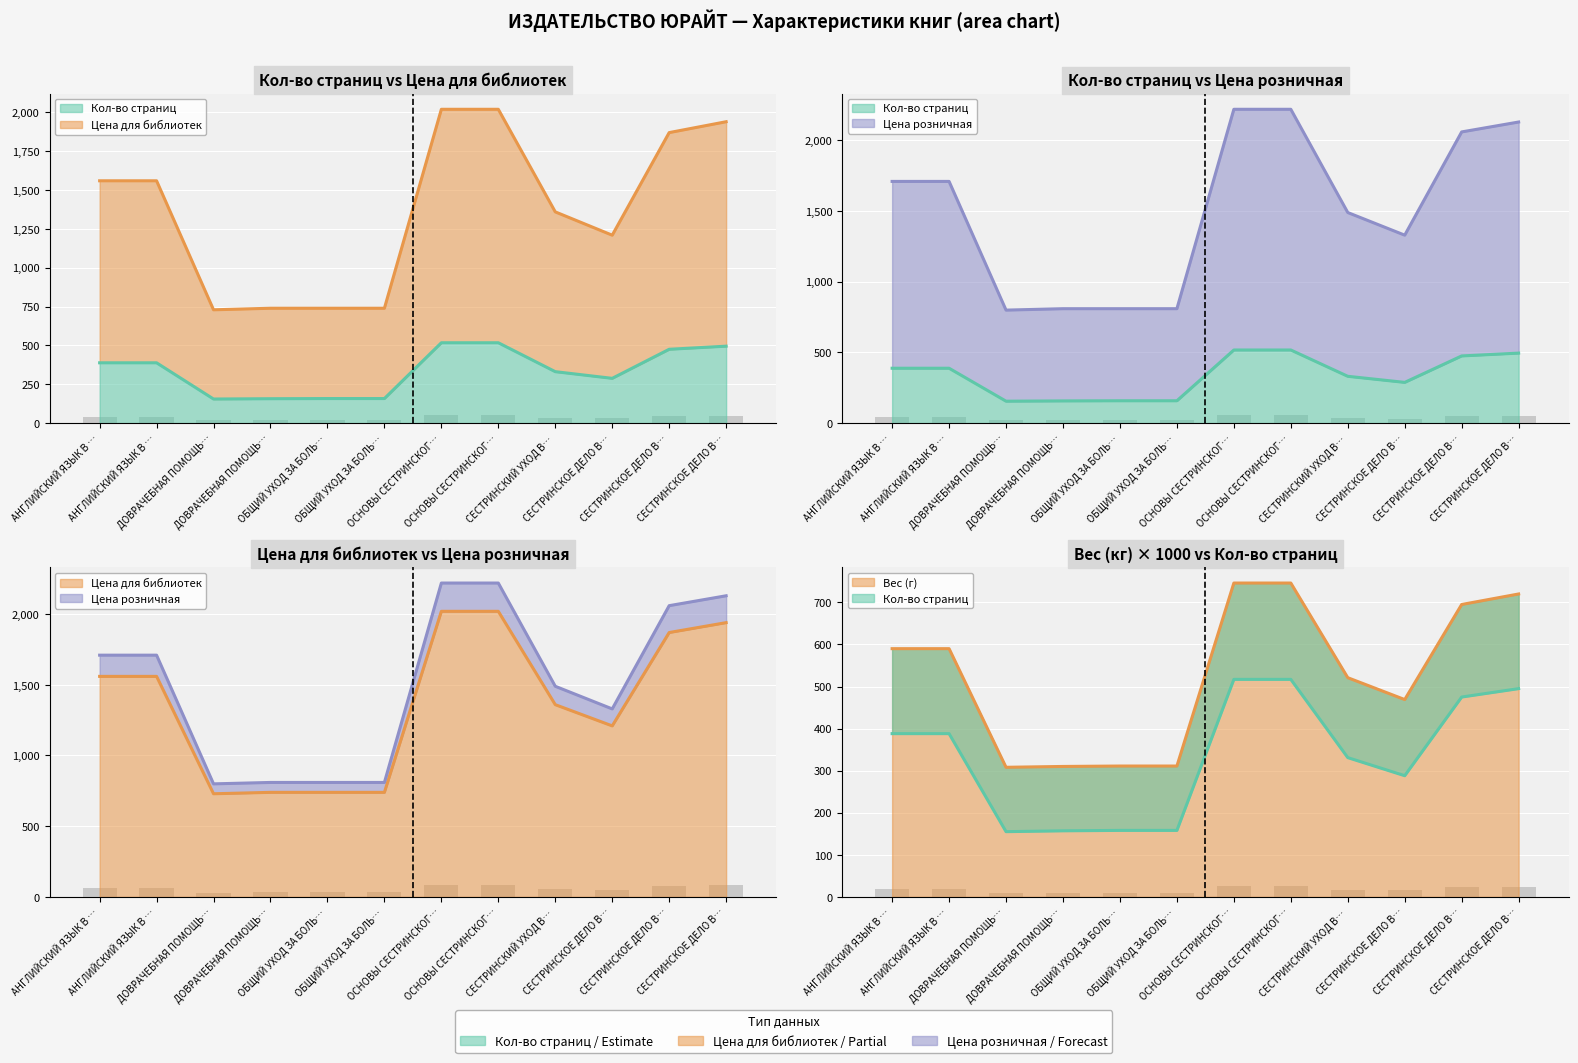

What position from the left is ОБЩИЙ УХОД ЗА БОЛЬНЫМИ ВО?

5